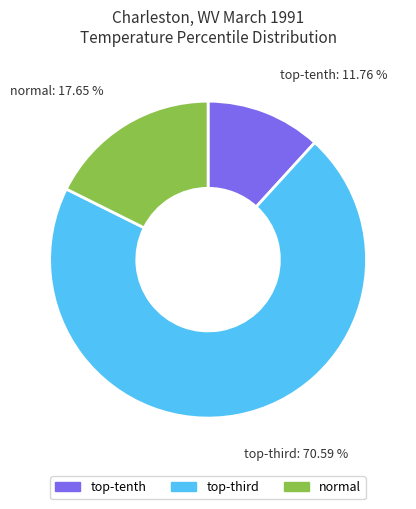

To the nearest percent, what is the difference between the largest and smallest slice percentages?

59%